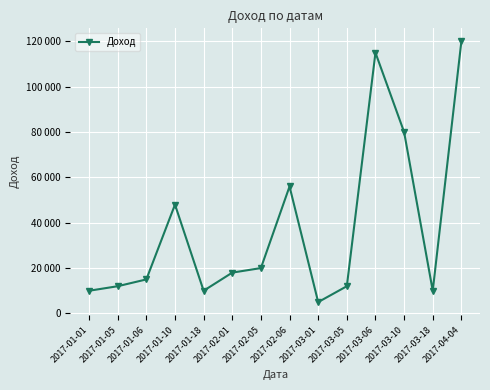

At which label does the data first exceed 18000?

2017-01-10